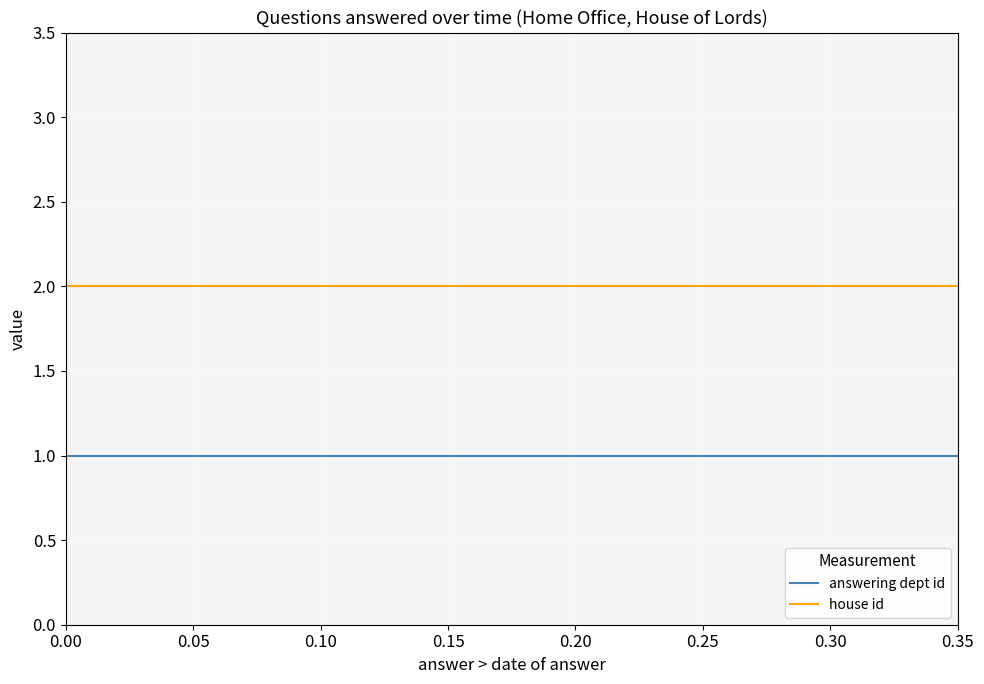

What is the total value across all series at 0.40?

3